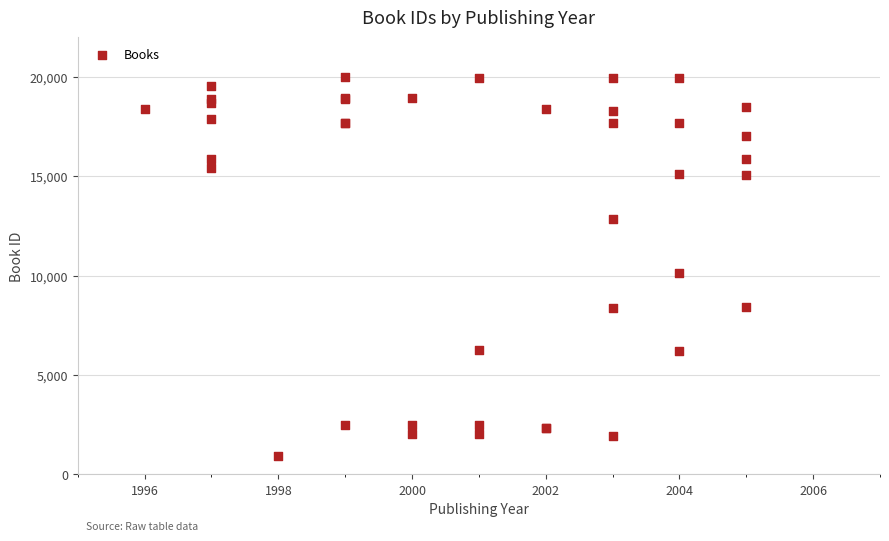

What Y value in the scatter plot is closest to 10459?

10123